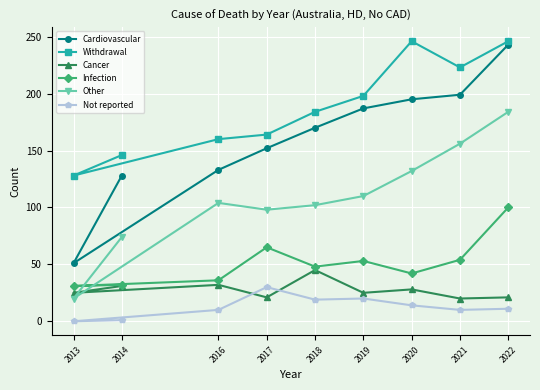

What is the value of the Other point at the 6th from the left?

110